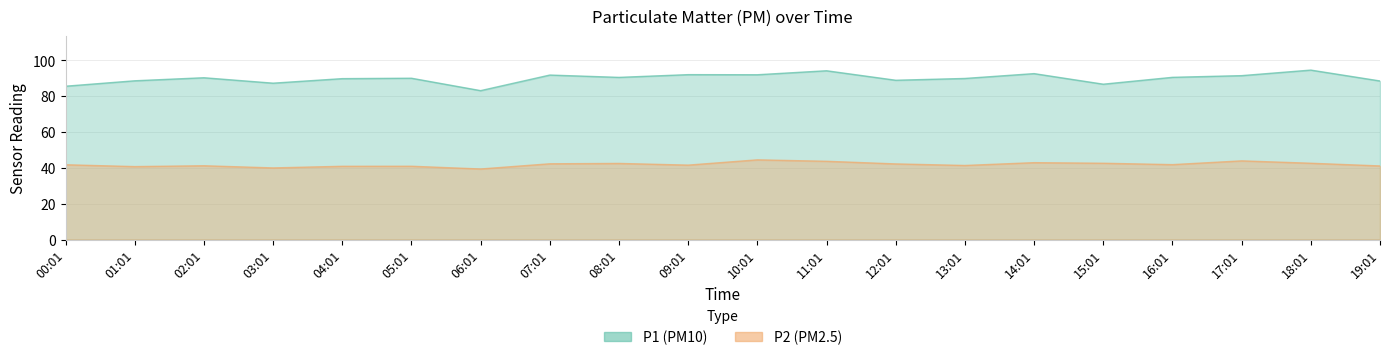

What position from the right is 00:01?

20